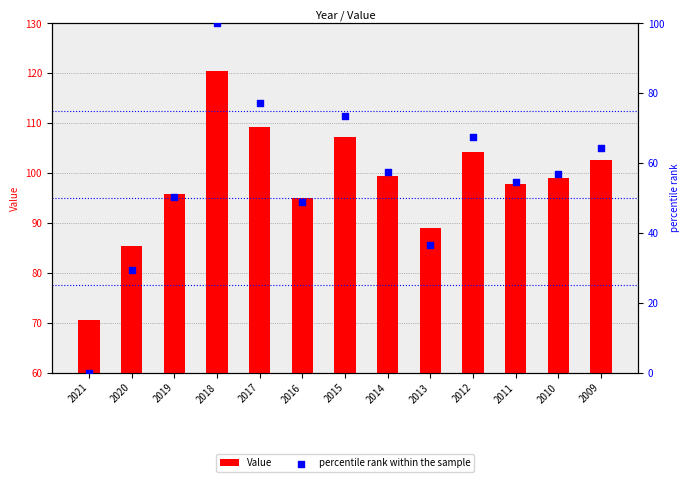

Which series has the largest Y range (max minus min)?

percentile rank within the sample